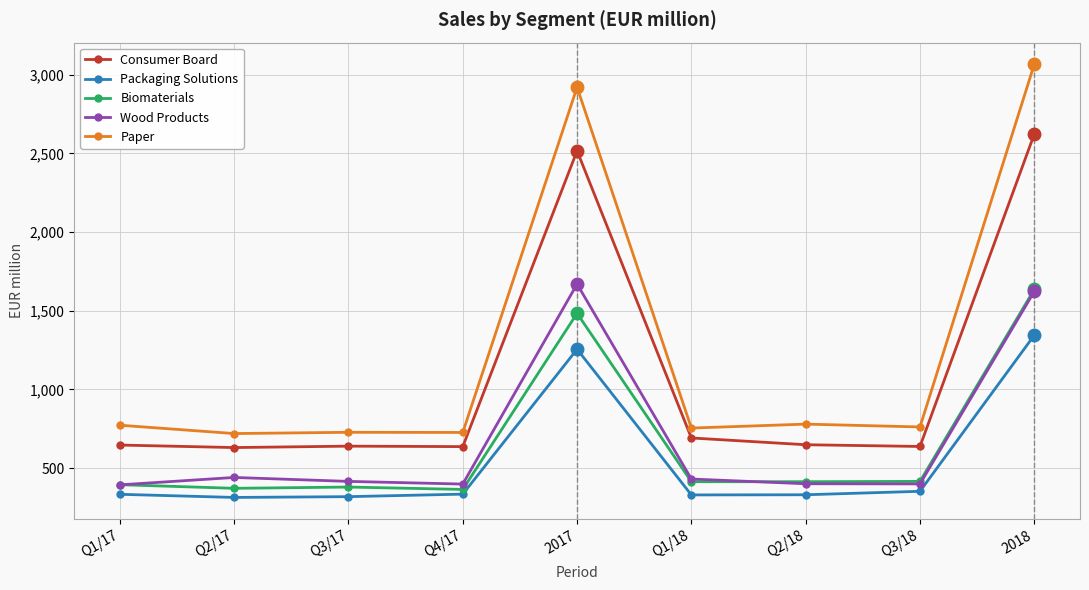

What is the average value of the Packaging Solutions series?

545